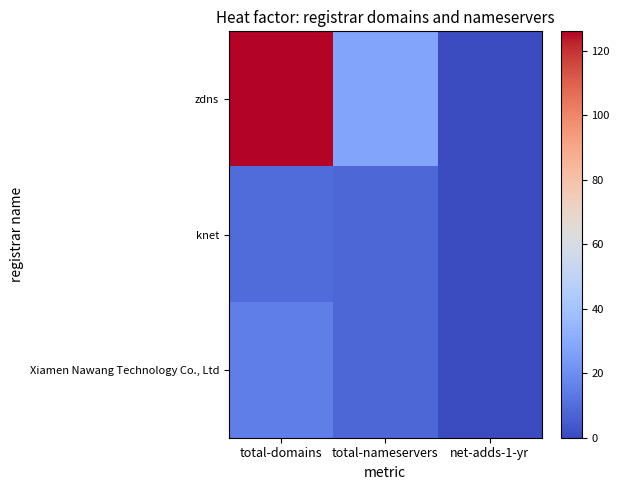

Which series has the largest total across all categories?

zdns